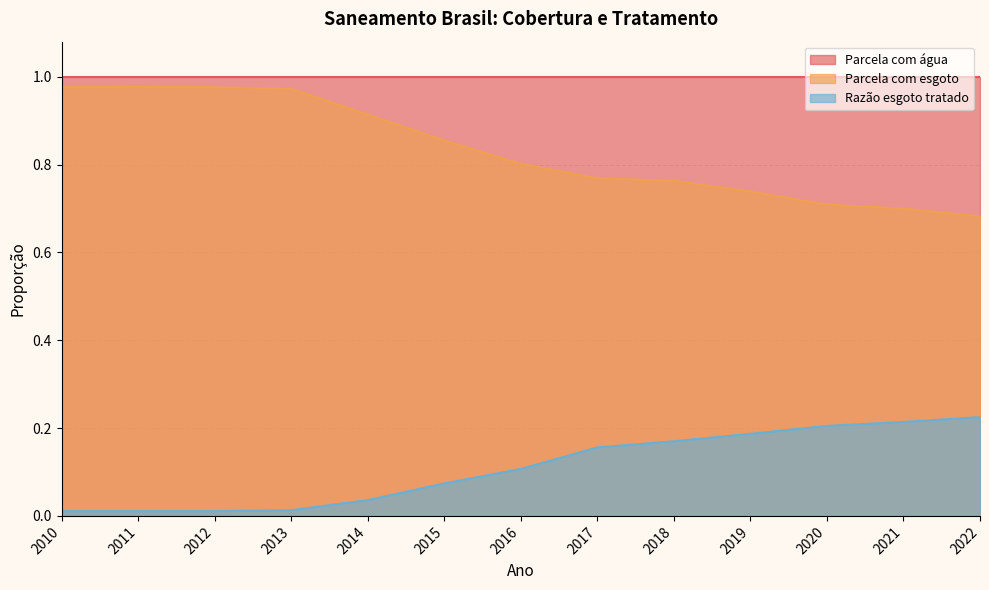

True or false: Parcela com esgoto has a value of 0.1 at 2022.

False